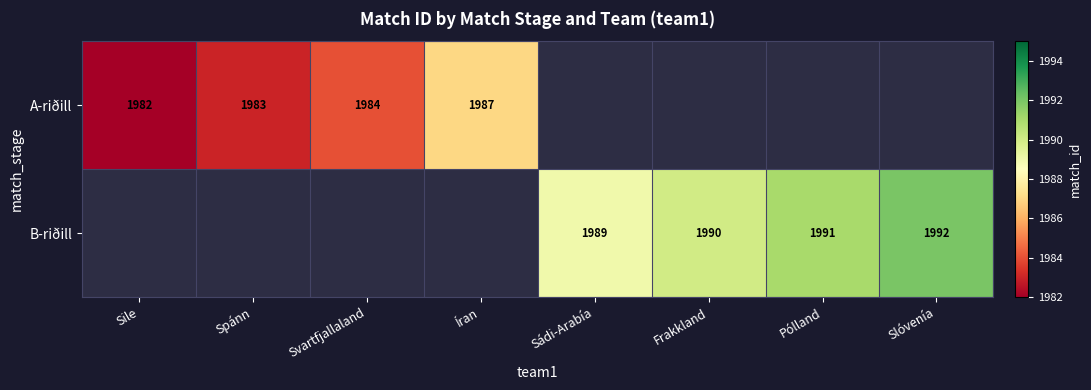

Is it true that B-riðill equals 3487 at Pólland?

False